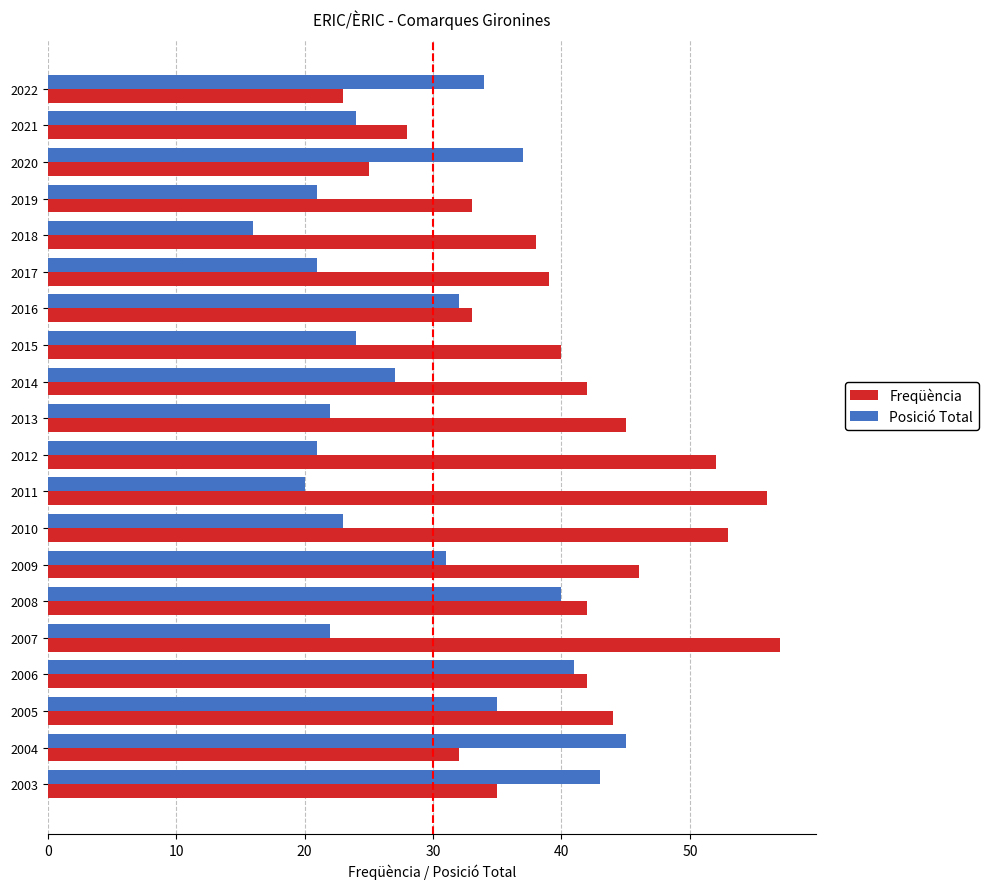

What is the minimum value for Freqüència?

23